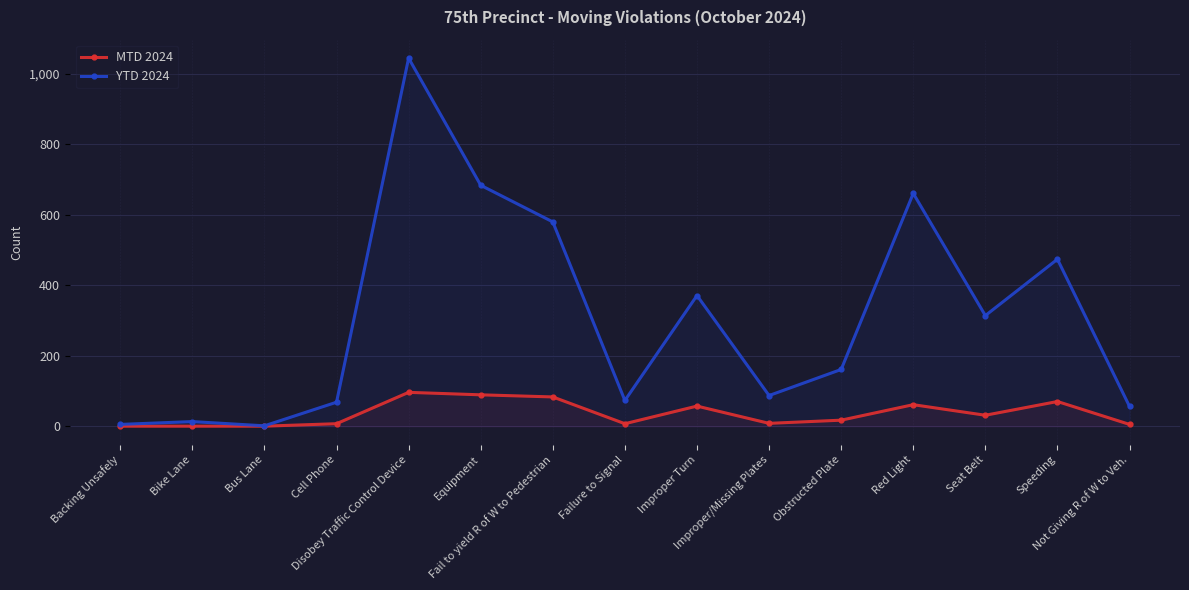

True or false: YTD 2024 has a value of 91 at Obstructed Plate.

False